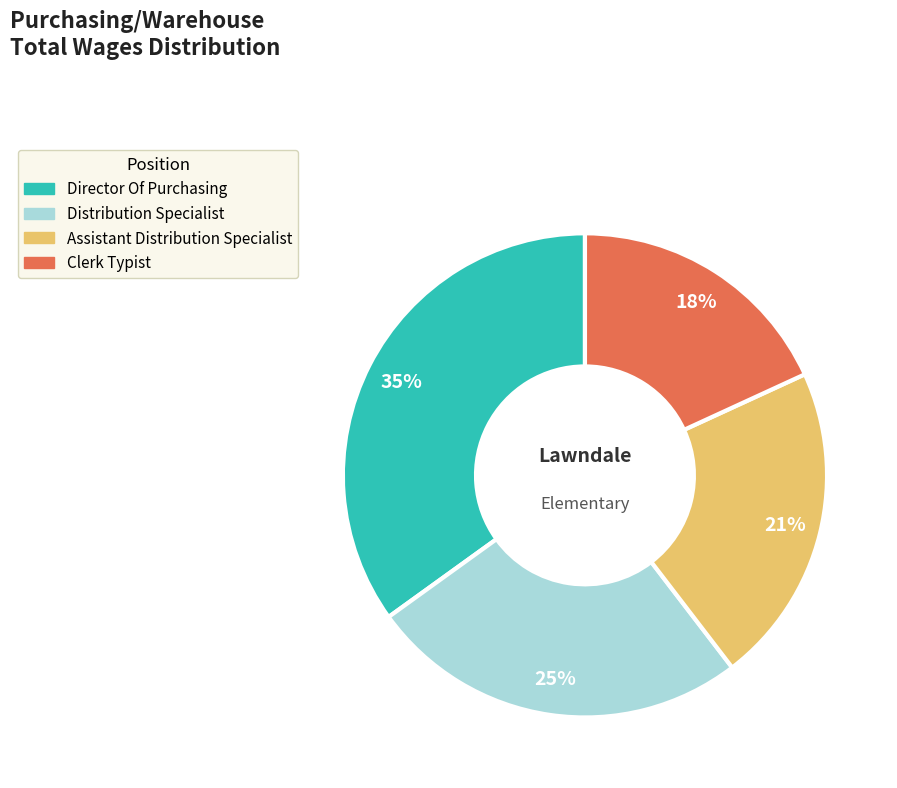

Is the sum of Assistant Distribution Specialist and Director Of Purchasing greater than half?

Yes